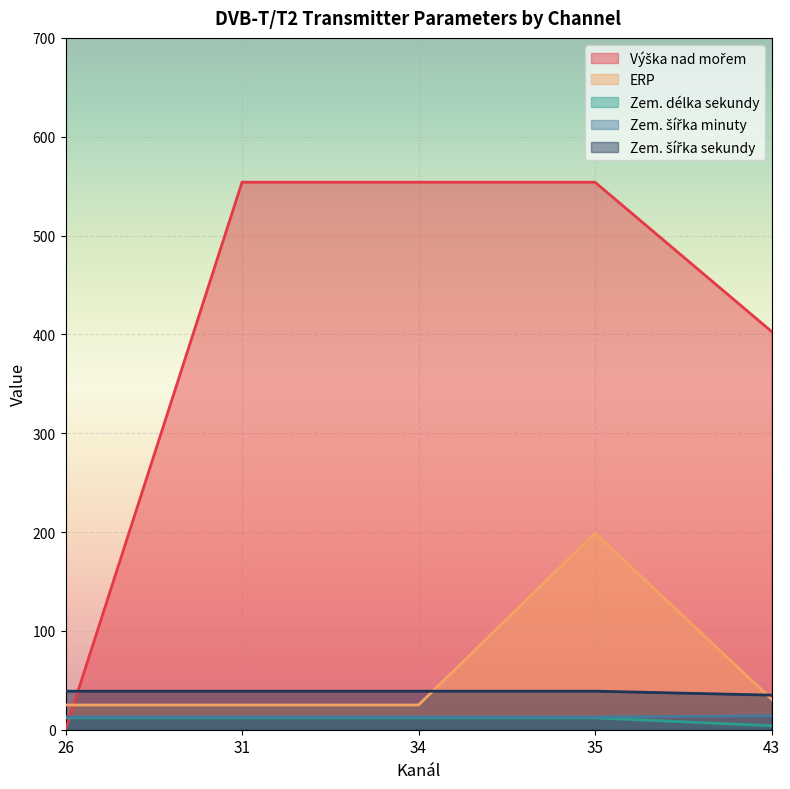

At which category is the sum across all series the highest?

35